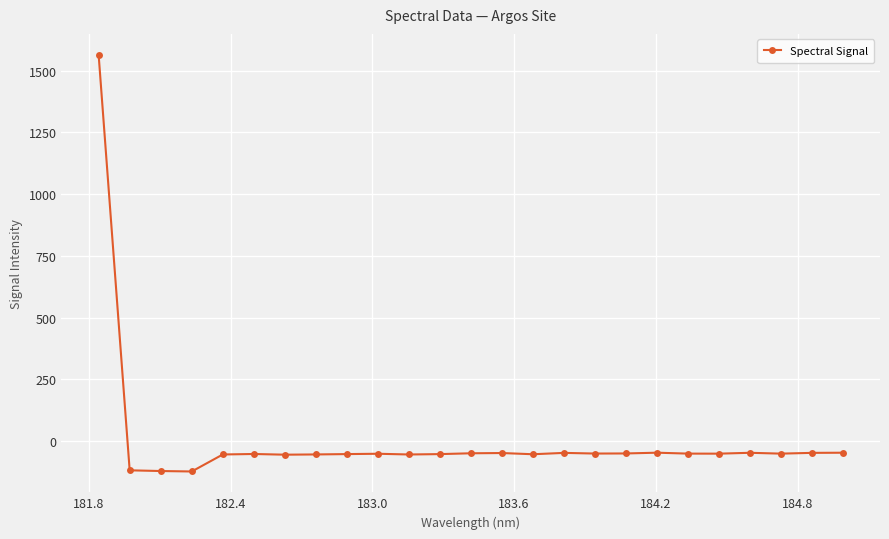

What is the maximum value shown in the chart?

1564.4